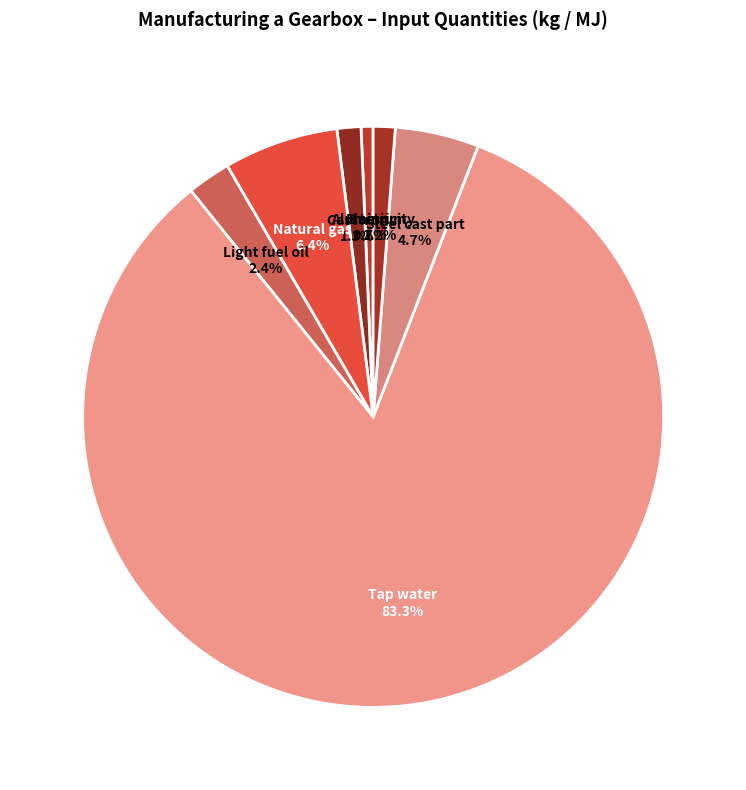

Which category accounts for the majority?

Tap water